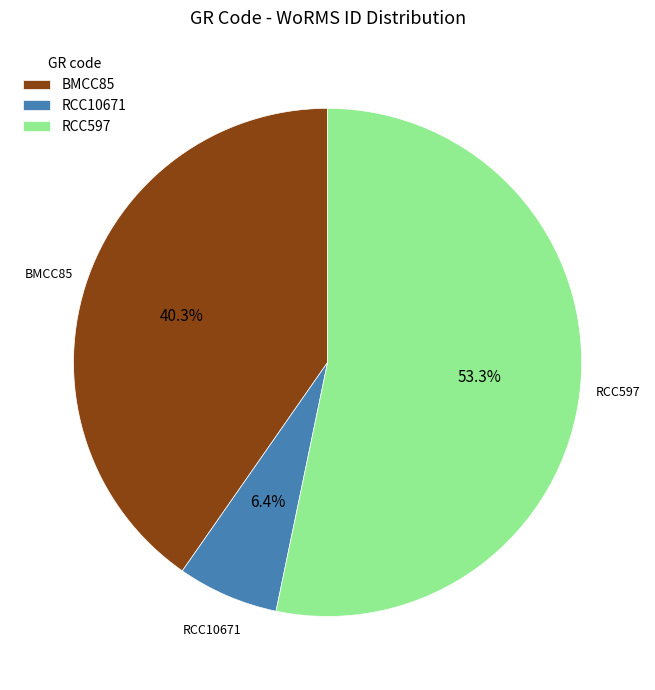

Which category has the smallest portion of the pie?

RCC10671